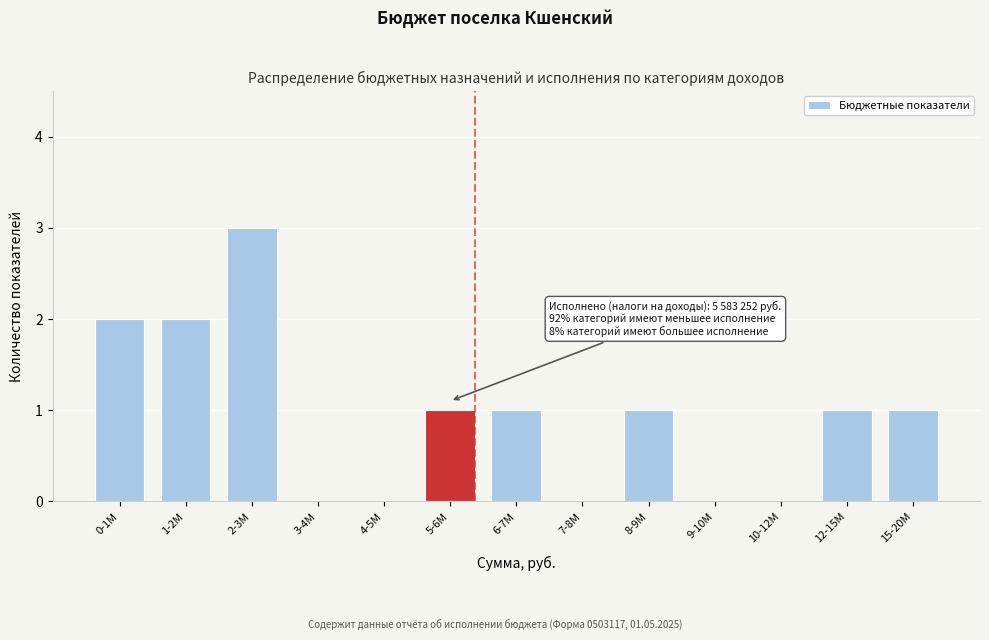

Reading right to left, transcribe all the data shown in this chart.

15-20M=1	12-15M=1	10-12M=0	9-10M=0	8-9M=1	7-8M=0	6-7M=1	5-6M=1	4-5M=0	3-4M=0	2-3M=3	1-2M=2	0-1M=2